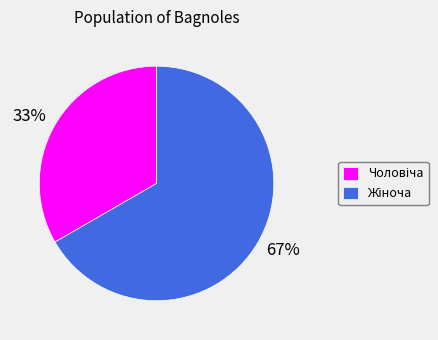

To the nearest percent, what is the average slice percentage?

50%